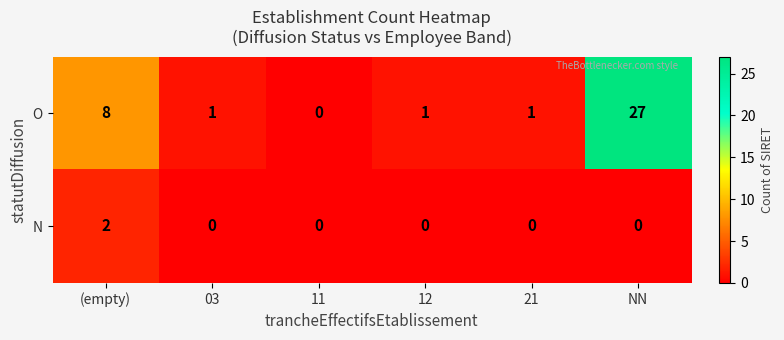

Rank the series at 03 from lowest to highest value.

N, O